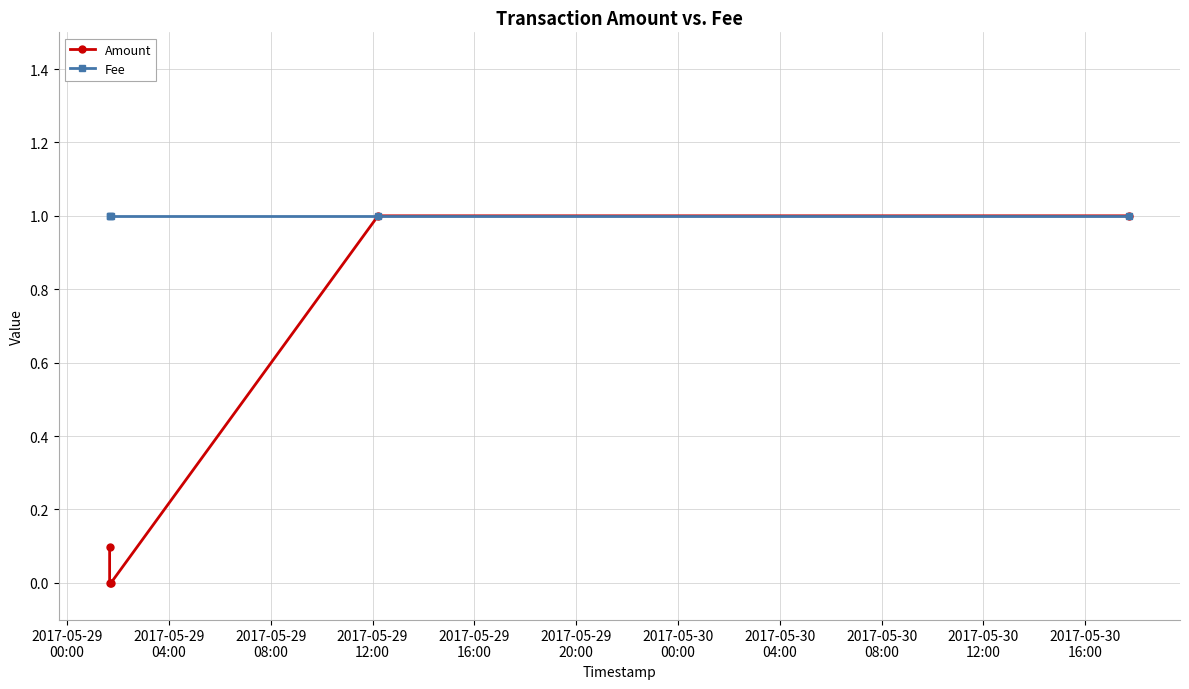

At which label does Fee reach its peak?

2017-05-29
00:00